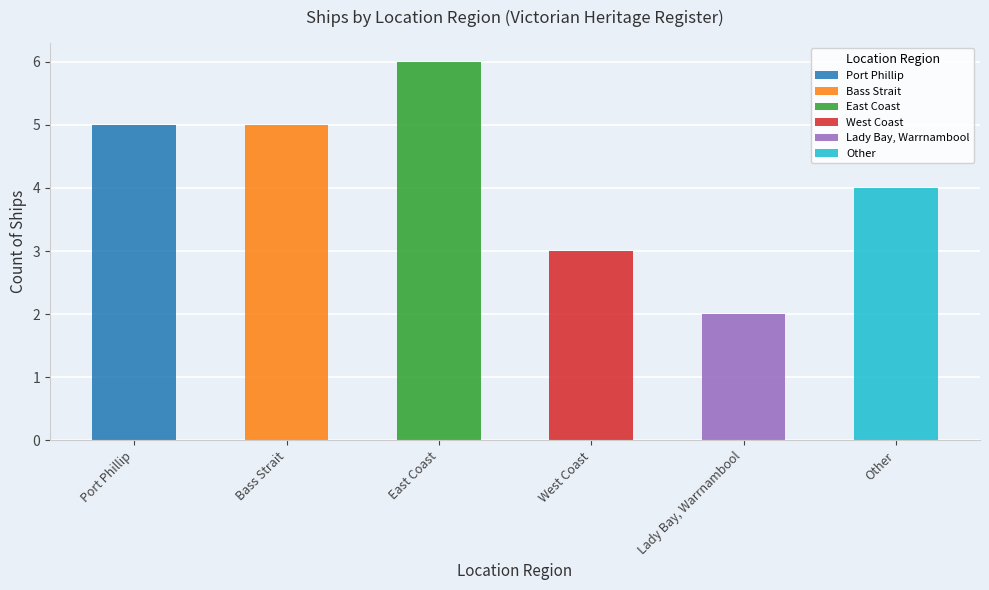

What is the average value?

4